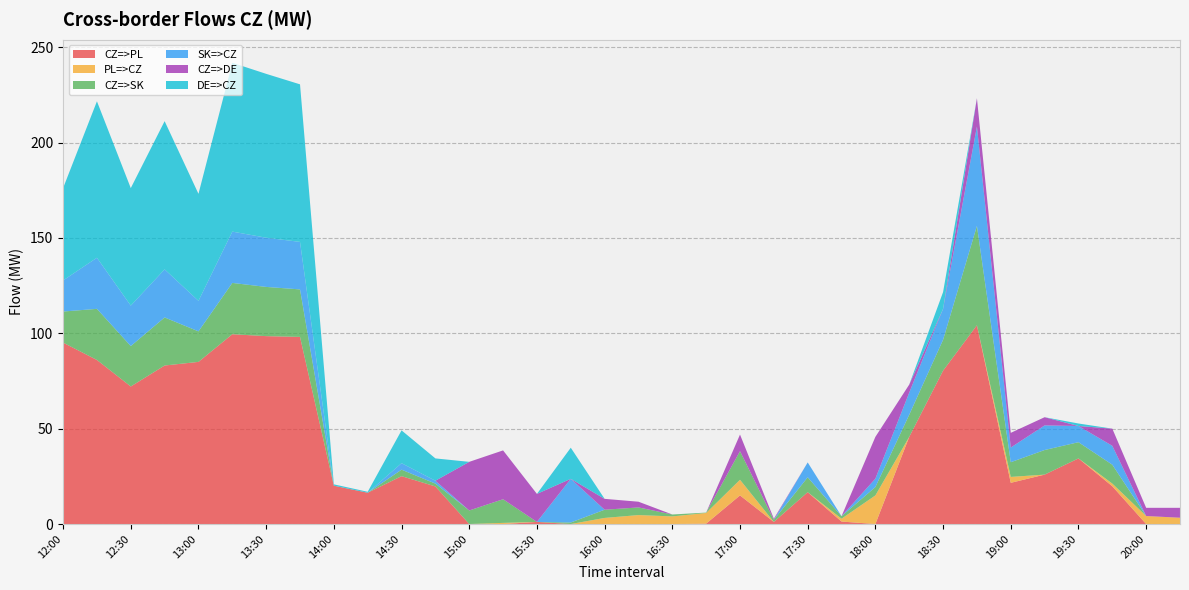

Reading left to right, transcribe all the data shown in this chart.

CZ=>PL: 12:00=95.1	12:15=86.0	12:30=72.1	12:45=83.1	13:00=85.0	13:15=99.5	13:30=98.5	13:45=98.1	14:00=20.1	14:15=16.4	14:30=25.1	14:45=19.7	15:00=0.0	15:15=0.0	15:30=1.1	15:45=0.0	16:00=0.0	16:15=0.0	16:30=0.0	16:45=0.2	17:00=15.0	17:15=1.1	17:30=16.7	17:45=1.3	18:00=0.0	18:15=45.7	18:30=80.4	18:45=104.2	19:00=21.6	19:15=25.9	19:30=34.4	19:45=19.8	20:00=0.0	20:15=0.0
PL=>CZ: 12:00=0.0	12:15=0.0	12:30=0.0	12:45=0.0	13:00=0.0	13:15=0.0	13:30=0.0	13:45=0.0	14:00=0.0	14:15=0.0	14:30=0.0	14:45=0.0	15:00=0.0	15:15=0.6	15:30=0.0	15:45=0.0	16:00=3.2	16:15=4.7	16:30=4.0	16:45=5.6	17:00=8.2	17:15=0.0	17:30=0.0	17:45=1.5	18:00=15.0	18:15=0.0	18:30=0.0	18:45=0.0	19:00=3.1	19:15=0.0	19:30=0.0	19:45=1.4	20:00=4.2	20:15=3.3
CZ=>SK: 12:00=16.3	12:15=26.8	12:30=21.2	12:45=25.2	13:00=16.0	13:15=26.9	13:30=25.8	13:45=24.9	14:00=0.0	14:15=0.0	14:30=3.4	14:45=1.5	15:00=7.1	15:15=12.4	15:30=0.0	15:45=0.8	16:00=4.3	16:15=4.0	16:30=1.0	16:45=0.2	17:00=15.0	17:15=1.1	17:30=7.8	17:45=1.3	18:00=4.4	18:15=11.6	18:30=16.2	18:45=52.1	19:00=7.7	19:15=12.9	19:30=8.5	19:45=9.9	20:00=0.0	20:15=0.0
SK=>CZ: 12:00=16.3	12:15=26.8	12:30=21.2	12:45=25.2	13:00=16.0	13:15=26.9	13:30=25.8	13:45=24.9	14:00=0.0	14:15=0.0	14:30=3.4	14:45=1.5	15:00=0.0	15:15=0.0	15:30=0.0	15:45=22.9	16:00=0.0	16:15=0.0	16:30=0.0	16:45=0.0	17:00=0.0	17:15=0.0	17:30=7.8	17:45=0.0	18:00=4.4	18:15=11.6	18:30=16.2	18:45=52.1	19:00=7.7	19:15=12.9	19:30=8.5	19:45=9.9	20:00=0.0	20:15=0.0
CZ=>DE: 12:00=0.0	12:15=0.0	12:30=0.0	12:45=0.0	13:00=0.0	13:15=0.0	13:30=0.0	13:45=0.0	14:00=0.0	14:15=0.0	14:30=0.0	14:45=0.0	15:00=25.5	15:15=25.6	15:30=14.7	15:45=0.0	16:00=5.7	16:15=3.0	16:30=0.0	16:45=0.0	17:00=8.7	17:15=0.6	17:30=0.0	17:45=0.0	18:00=21.9	18:15=4.2	18:30=0.0	18:45=14.8	19:00=7.7	19:15=4.3	19:30=0.0	19:45=9.0	20:00=4.3	20:15=5.2
DE=>CZ: 12:00=48.4	12:15=82.0	12:30=61.6	12:45=77.7	13:00=56.1	13:15=88.5	13:30=85.9	13:45=82.6	14:00=0.7	14:15=0.5	14:30=17.2	14:45=11.7	15:00=0.0	15:15=0.0	15:30=0.0	15:45=16.3	16:00=0.0	16:15=0.0	16:30=0.0	16:45=0.0	17:00=0.0	17:15=0.0	17:30=0.0	17:45=0.0	18:00=0.0	18:15=0.0	18:30=8.8	18:45=0.0	19:00=0.0	19:15=0.0	19:30=1.3	19:45=0.0	20:00=0.0	20:15=0.0